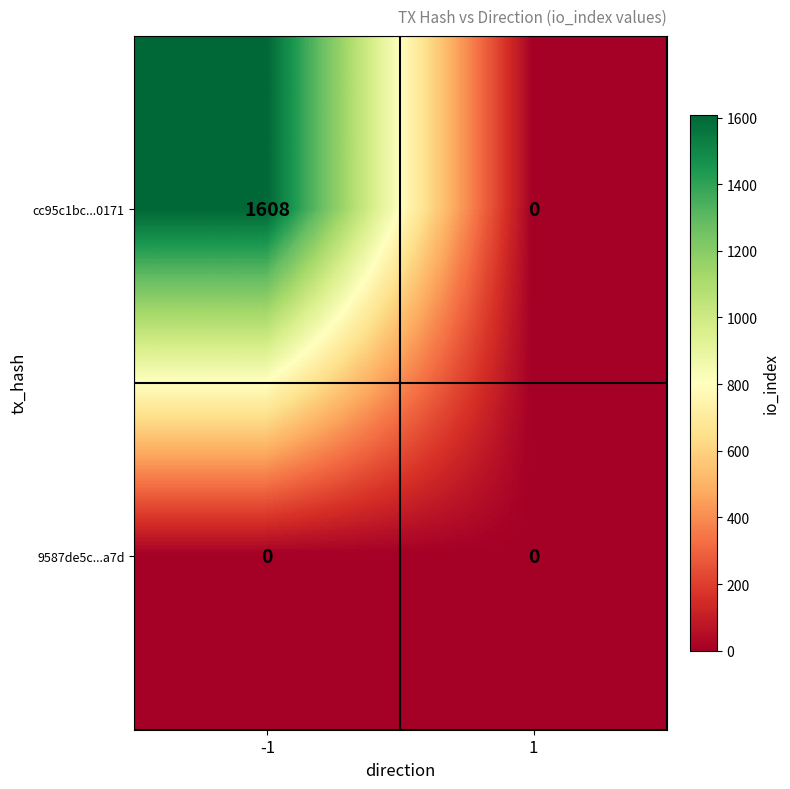

Which series has the widest spread of values?

cc95c1bc...0171